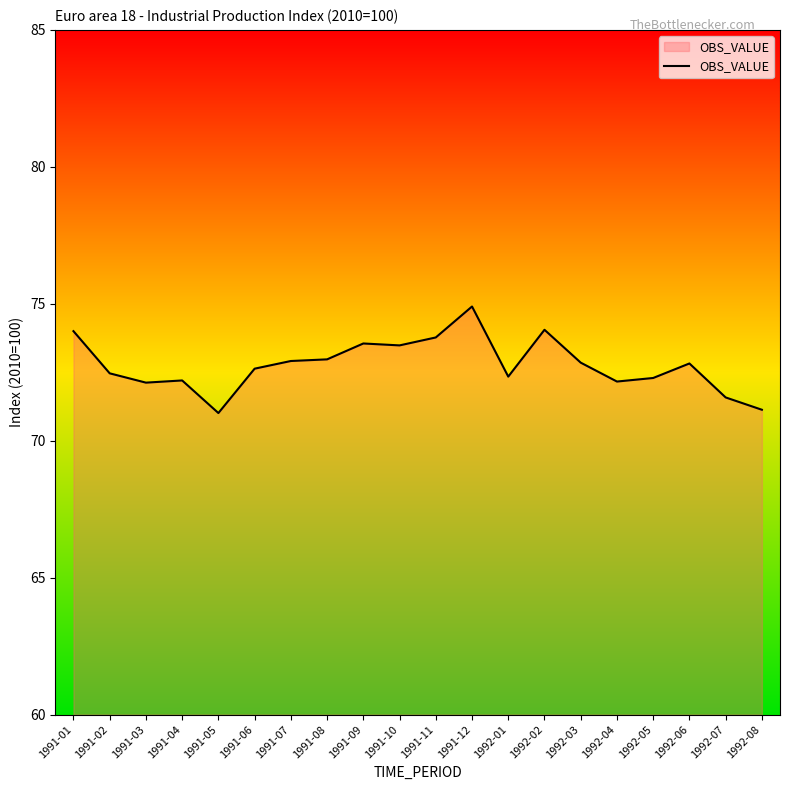

Is it true that the value at 1992-04 is 114.8?

False